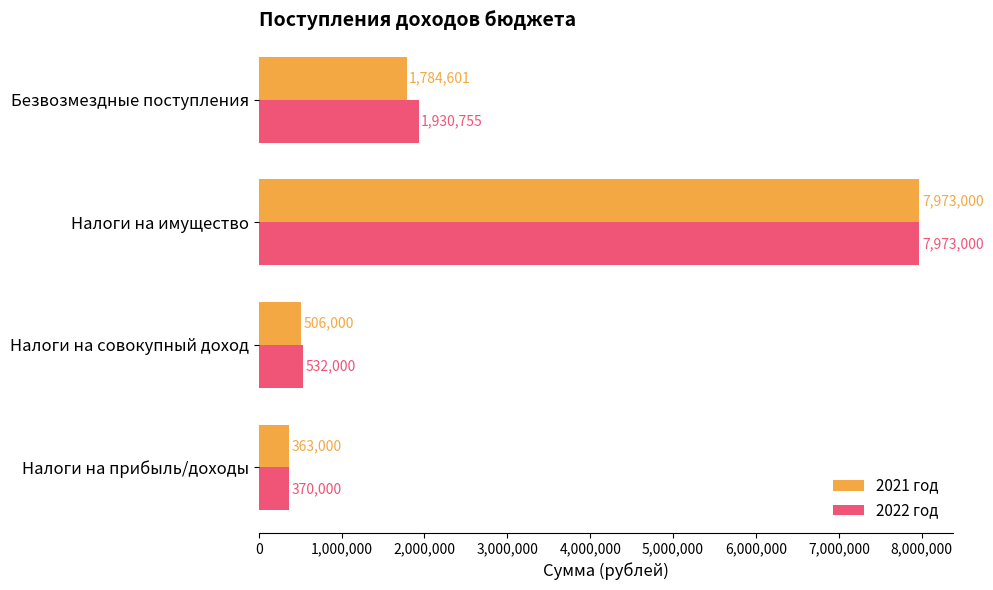

What is the lowest value of the 2021 год series?

363000